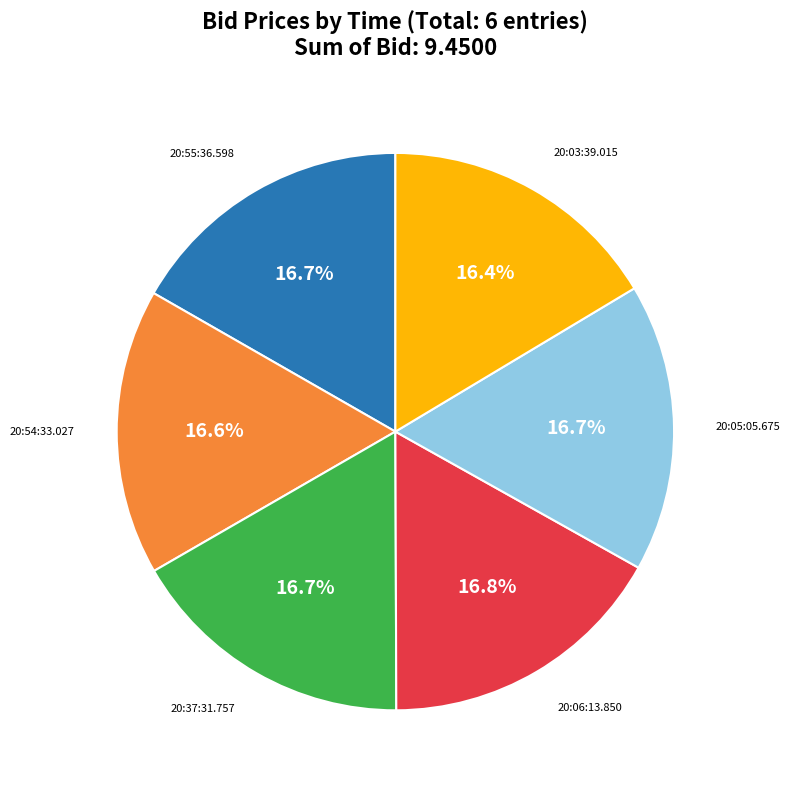

Is there any slice that represents more than half of the pie?

No